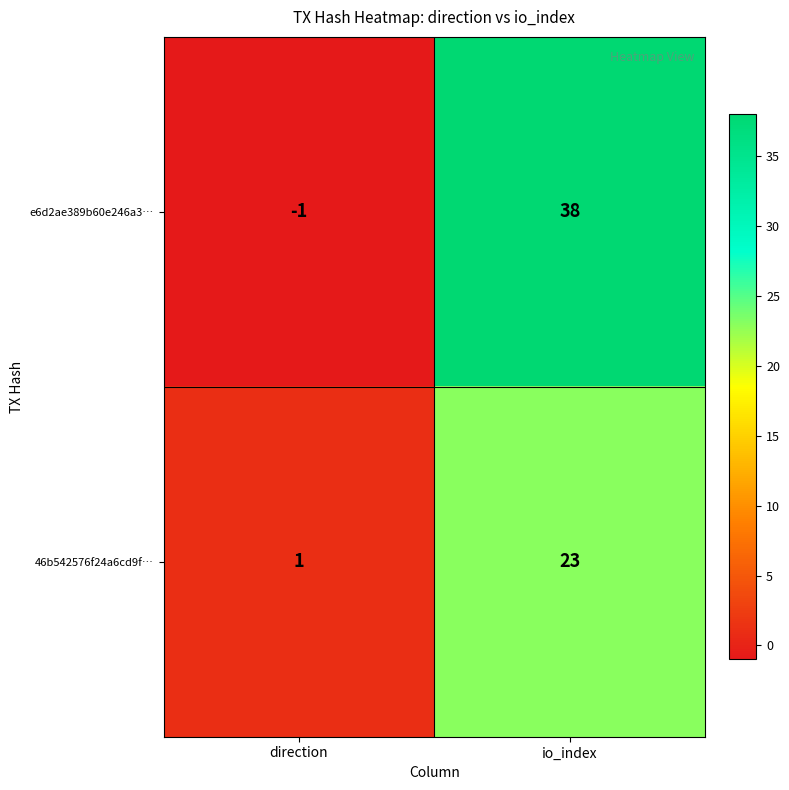

What is the spread (max minus min) of values at io_index?

15